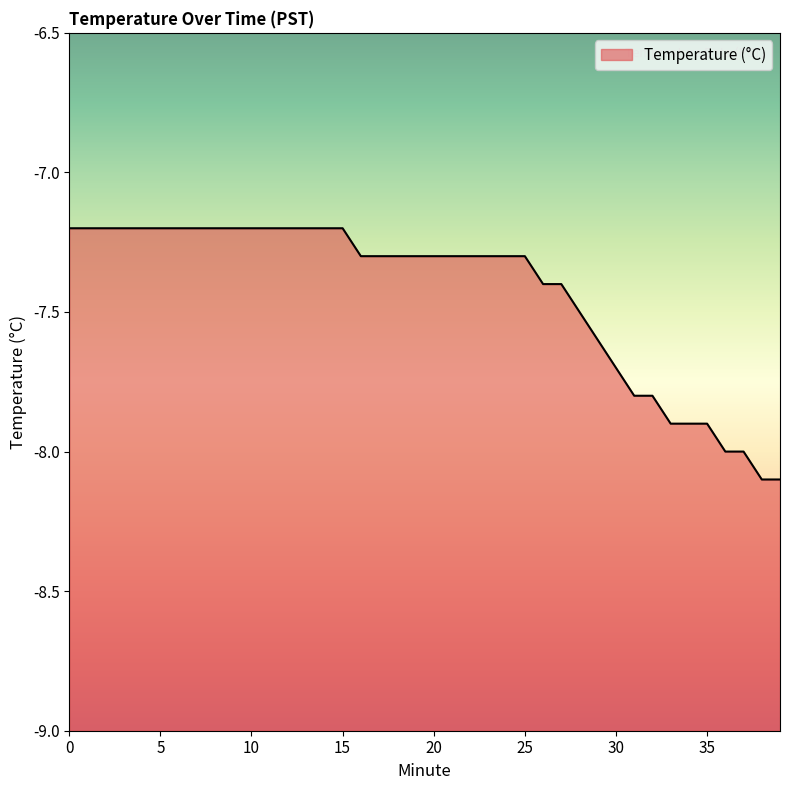

Reading left to right, transcribe all the data shown in this chart.

0=-7.2	1=-7.2	2=-7.2	3=-7.2	4=-7.2	5=-7.2	6=-7.2	7=-7.2	8=-7.2	9=-7.2	10=-7.2	11=-7.2	12=-7.2	13=-7.2	14=-7.2	15=-7.2	16=-7.3	17=-7.3	18=-7.3	19=-7.3	20=-7.3	21=-7.3	22=-7.3	23=-7.3	24=-7.3	25=-7.3	26=-7.4	27=-7.4	28=-7.5	29=-7.6	30=-7.7	31=-7.8	32=-7.8	33=-7.9	34=-7.9	35=-7.9	36=-8.0	37=-8.0	38=-8.1	39=-8.1